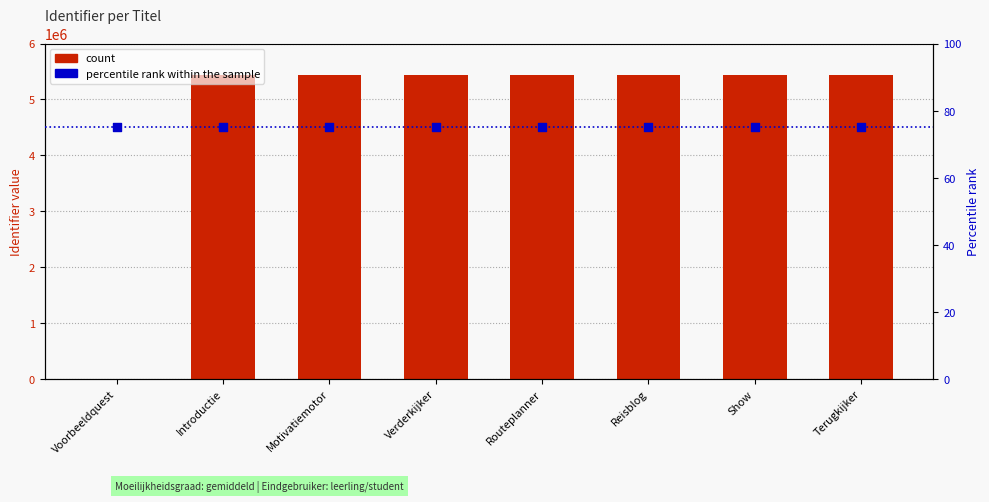

At which category is the sum across all series the highest?

Terugkijker